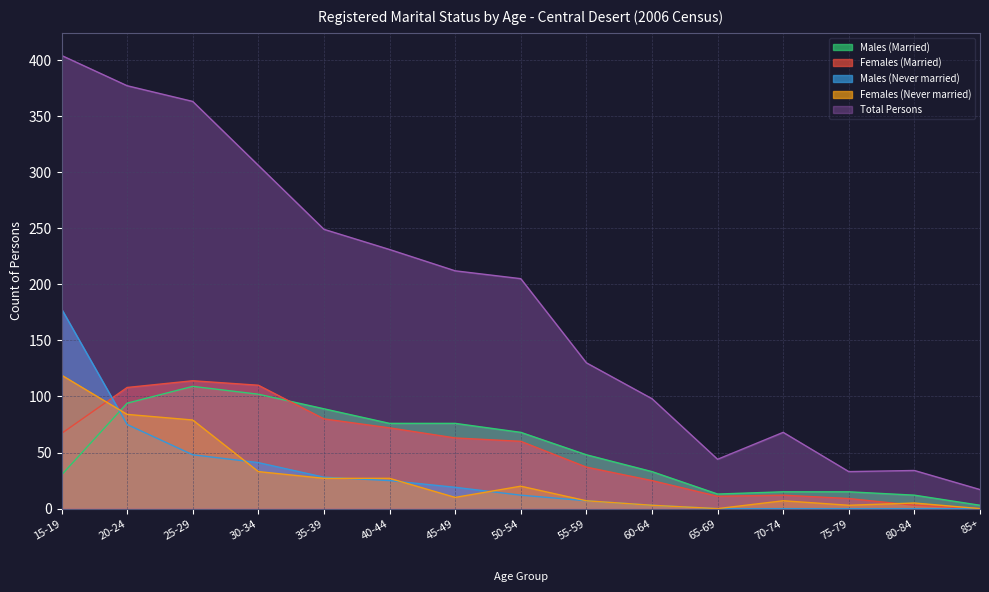

True or false: Total Persons and Females (Never married) cross at least once.

False